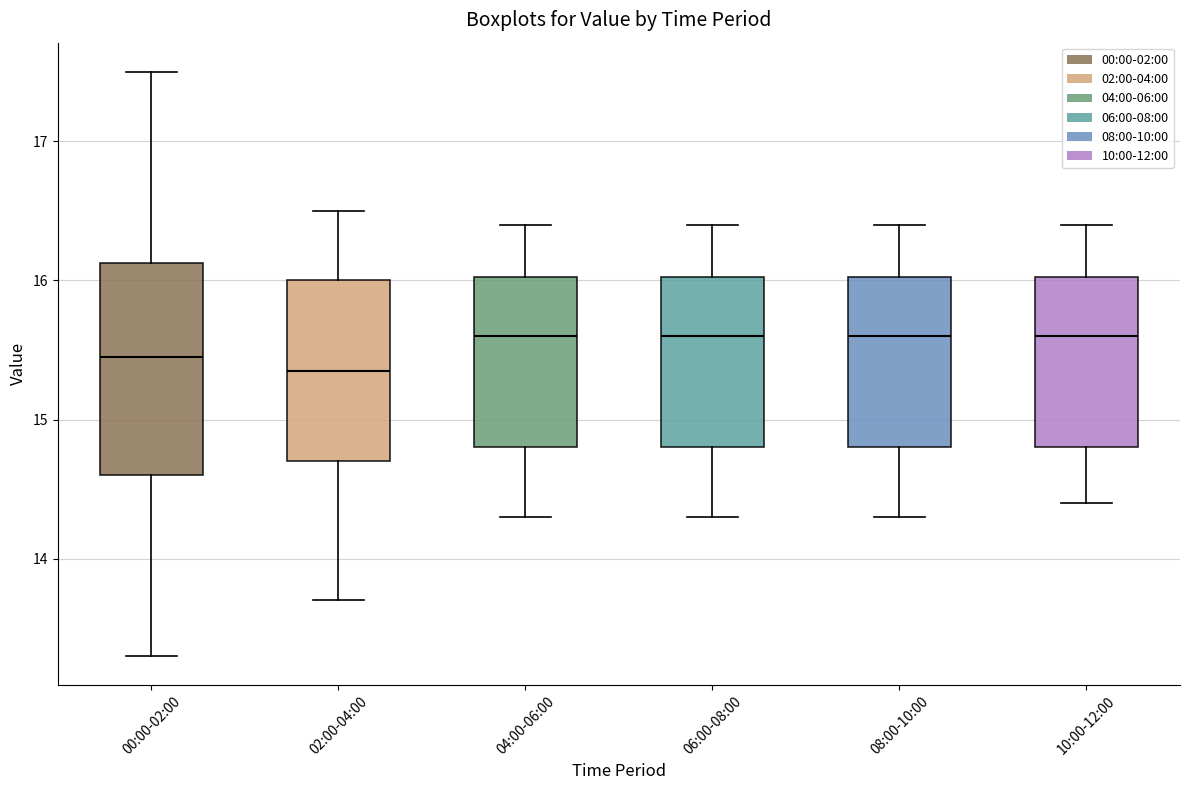

Reading left to right, transcribe this box plot: for each box, give where its median line is, the range the box spans, and where its two whiskers end, as read against the y-axis. The values are not printed on the chart, so give them approximately, as read against the axis.

00:00-02:00: median 15.5, box 14.6 to 16.1, whiskers 13.3 to 17.5
02:00-04:00: median 15.4, box 14.7 to 16.0, whiskers 13.7 to 16.5
04:00-06:00: median 15.6, box 14.8 to 16.0, whiskers 14.3 to 16.4
06:00-08:00: median 15.6, box 14.8 to 16.0, whiskers 14.3 to 16.4
08:00-10:00: median 15.6, box 14.8 to 16.0, whiskers 14.3 to 16.4
10:00-12:00: median 15.6, box 14.8 to 16.0, whiskers 14.4 to 16.4